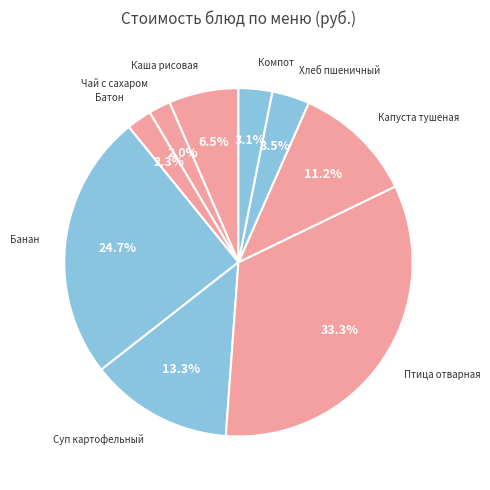

What is the largest slice in the pie chart?

Птица отварная(запеченая)